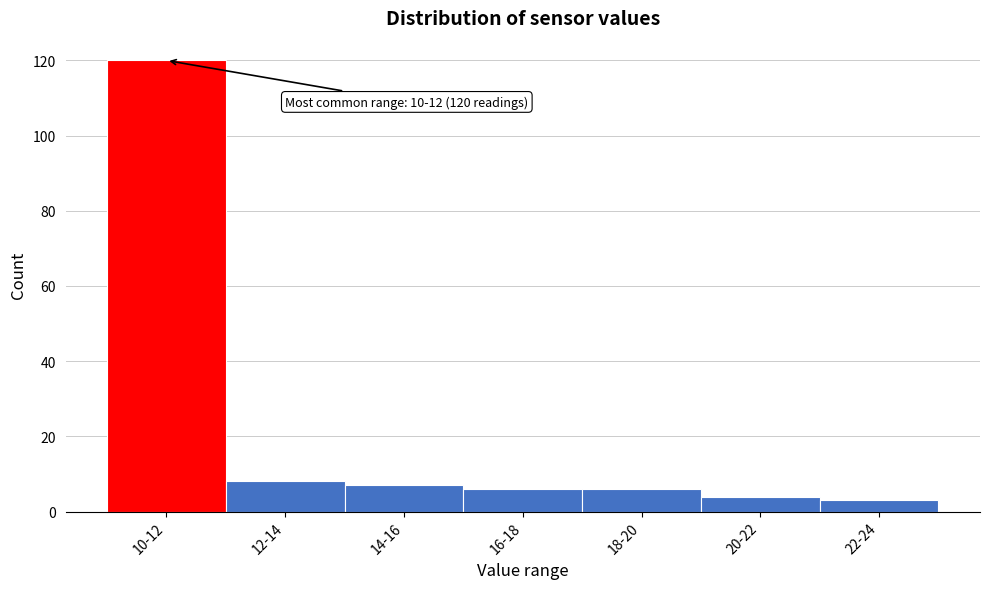

Reading right to left, list all the values displayed in this chart.

22-24=3	20-22=4	18-20=6	16-18=6	14-16=7	12-14=8	10-12=120